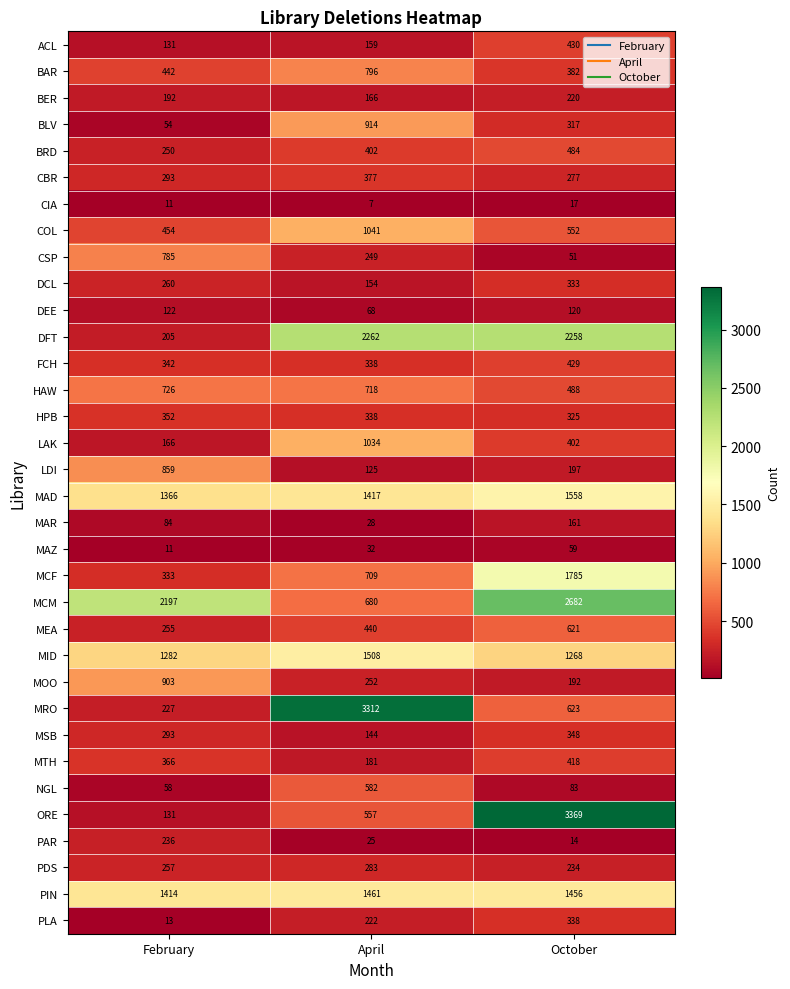

At which label is MRO closest to 1769?

October